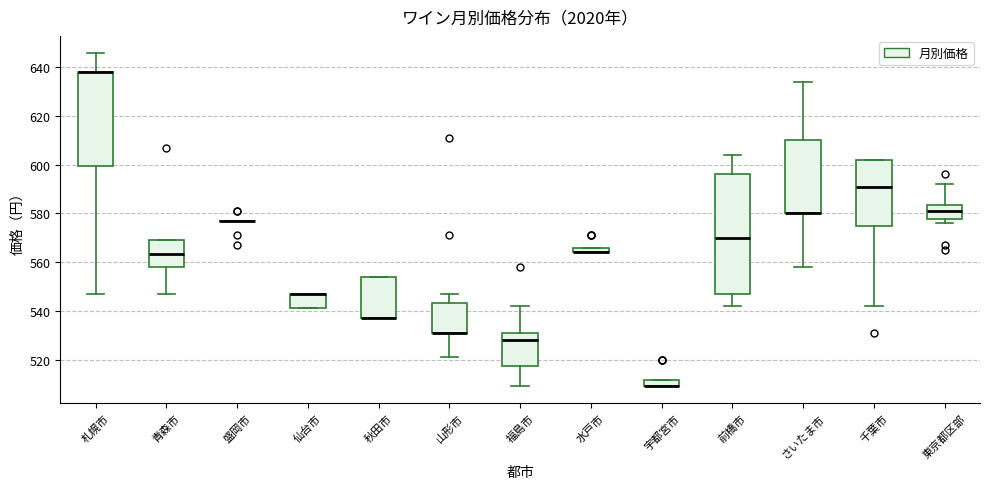

Comparing the boxes themselves (not the whiskers), which one is the tallest?

前橋市